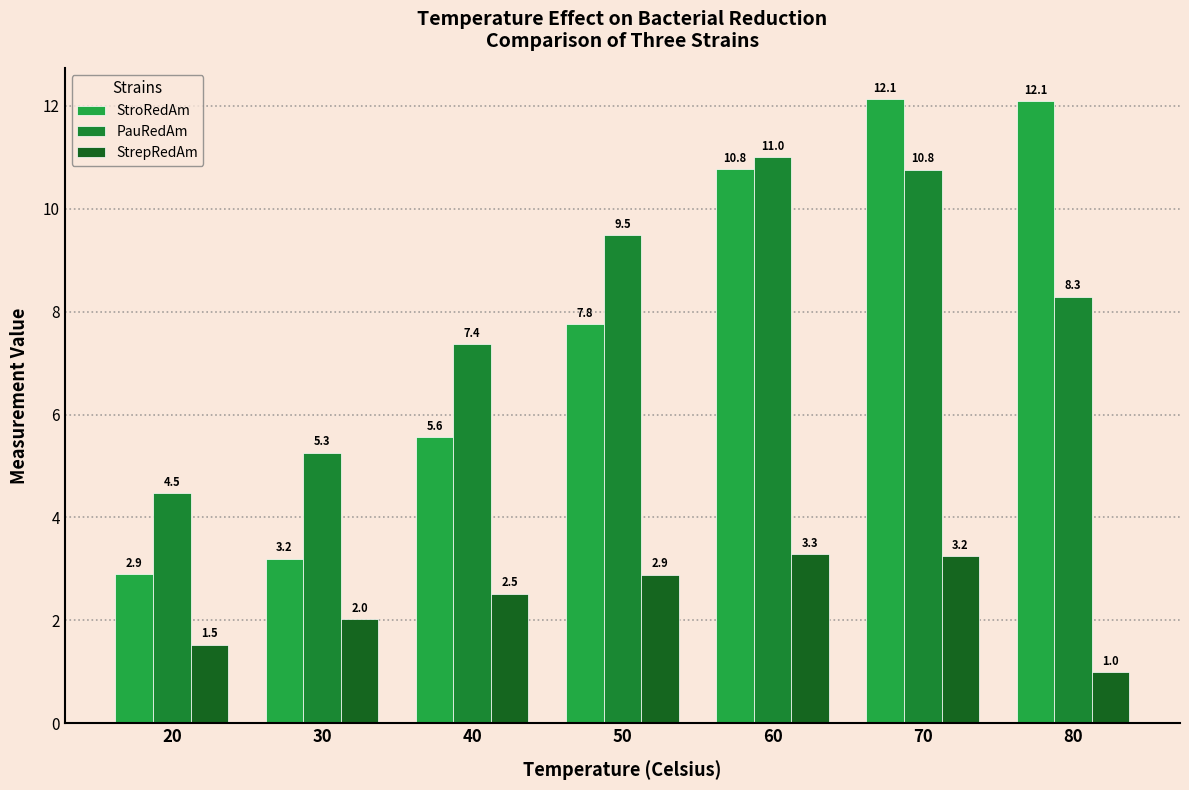

What is the value of the StroRedAm bar at the 3rd from the left?

5.6